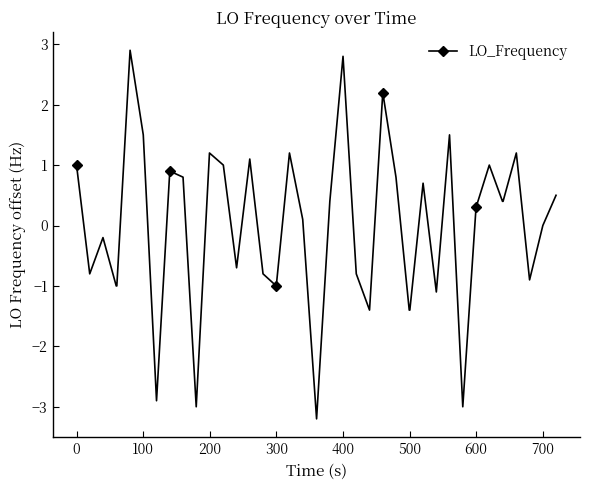

What is the value of the 33rd point from the left?

0.3